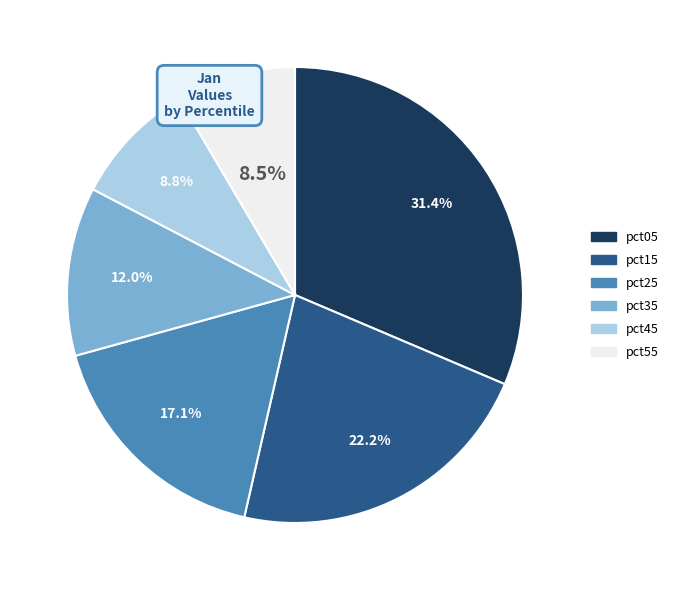

How many slices are in this pie chart?

6